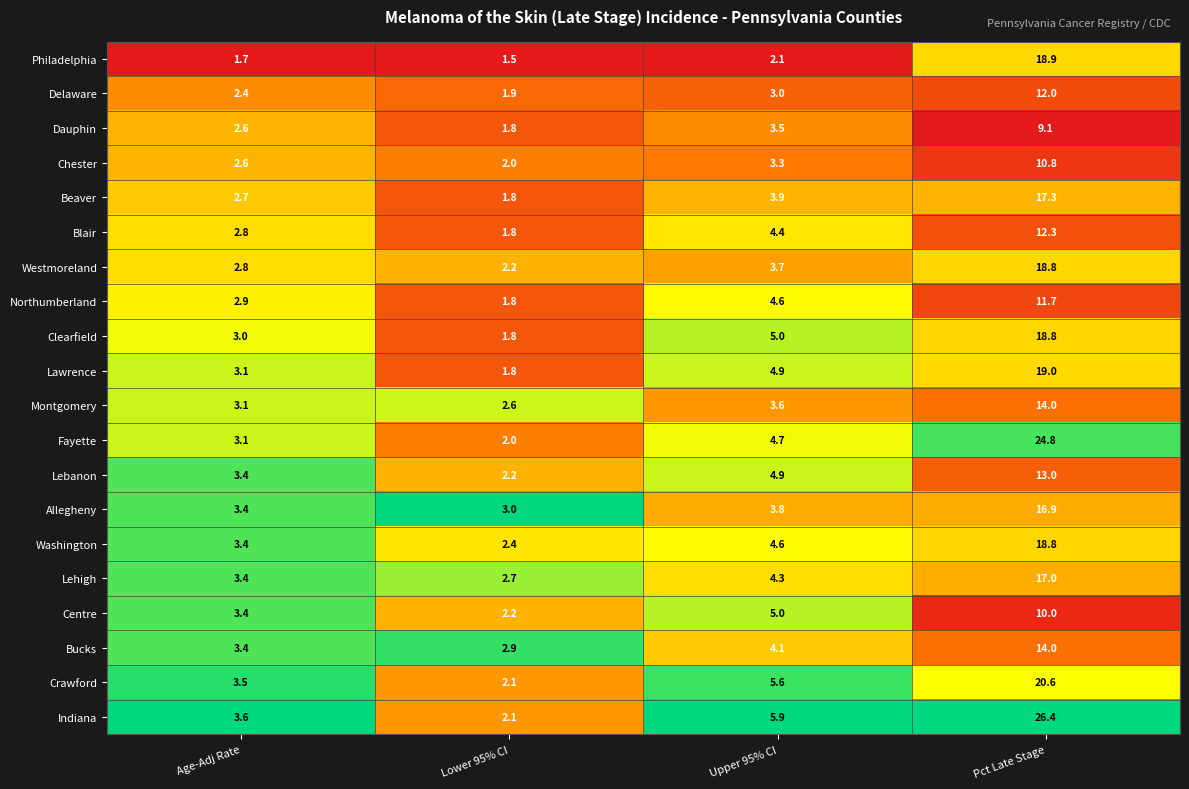

Is it true that Centre equals 2.2 at Lower 95% CI?

True